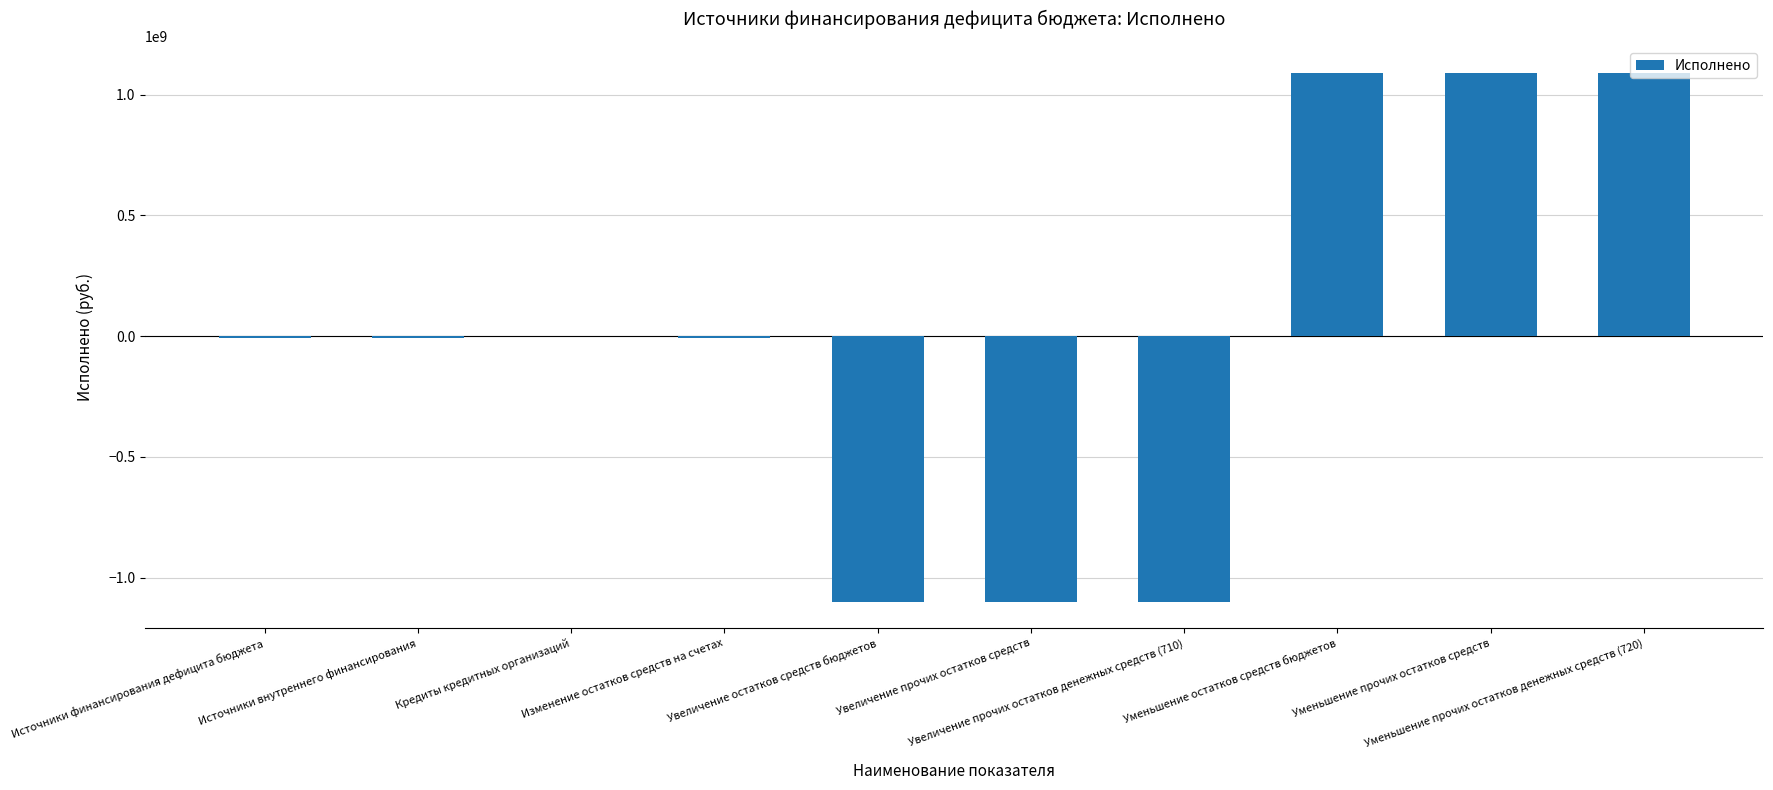

What is the average value?

-5487449.4